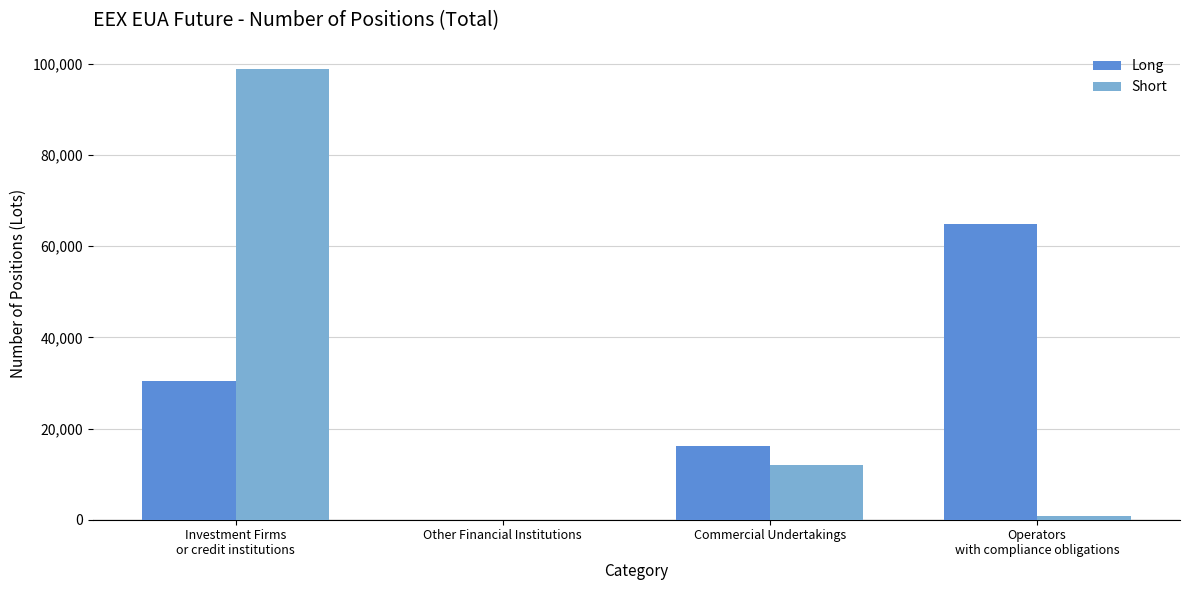

What is the spread (max minus min) of values at Investment Firms
or credit institutions?

68278.0